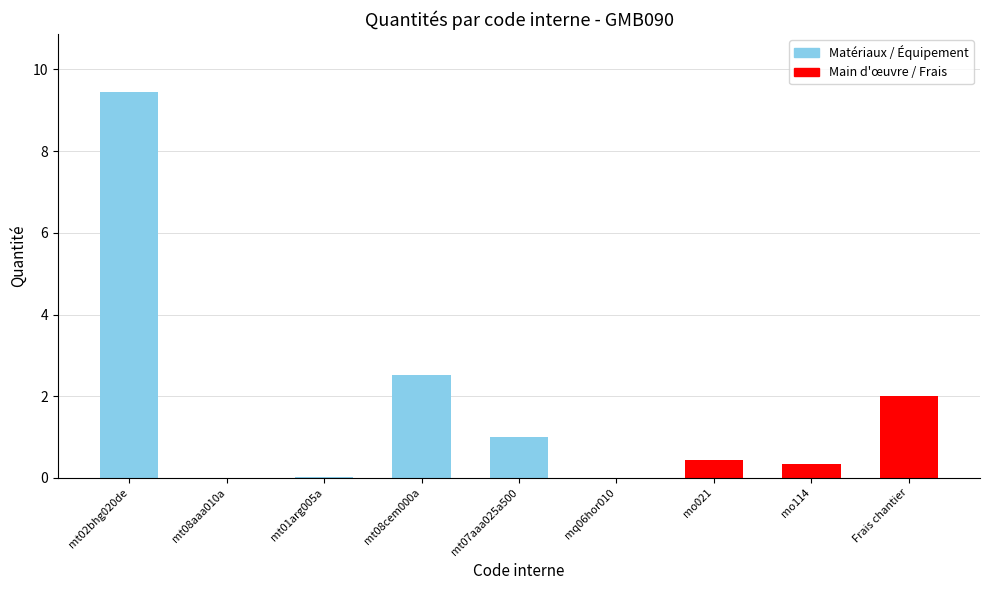

What is the change in value from mo021 to mo114?

-0.1